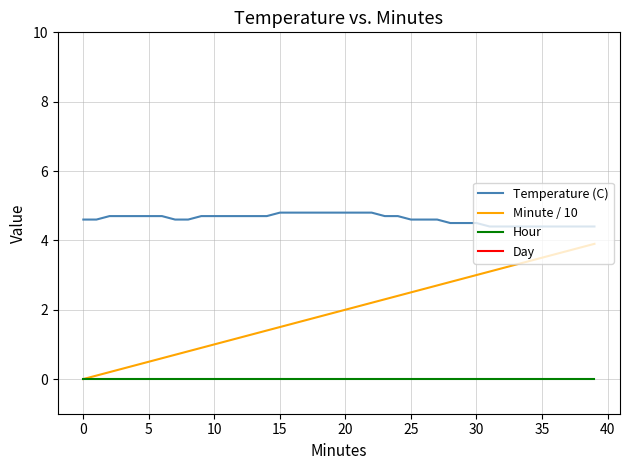

True or false: Hour and Temperature (C) cross at least once.

False